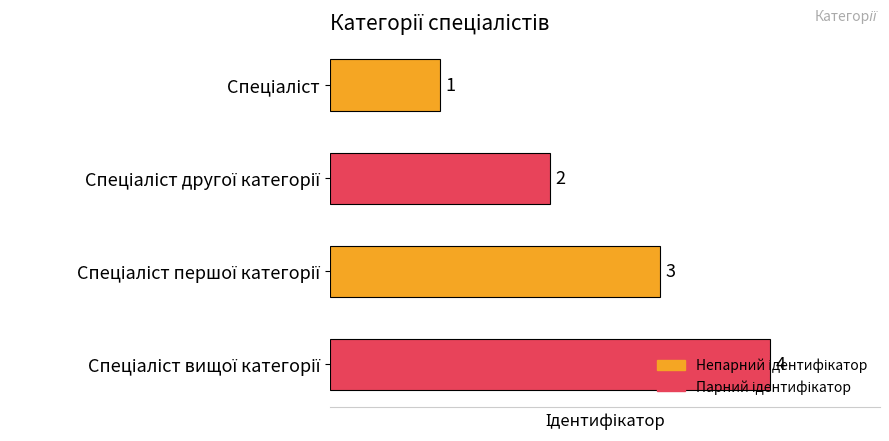

How many data points are less than 3?

2